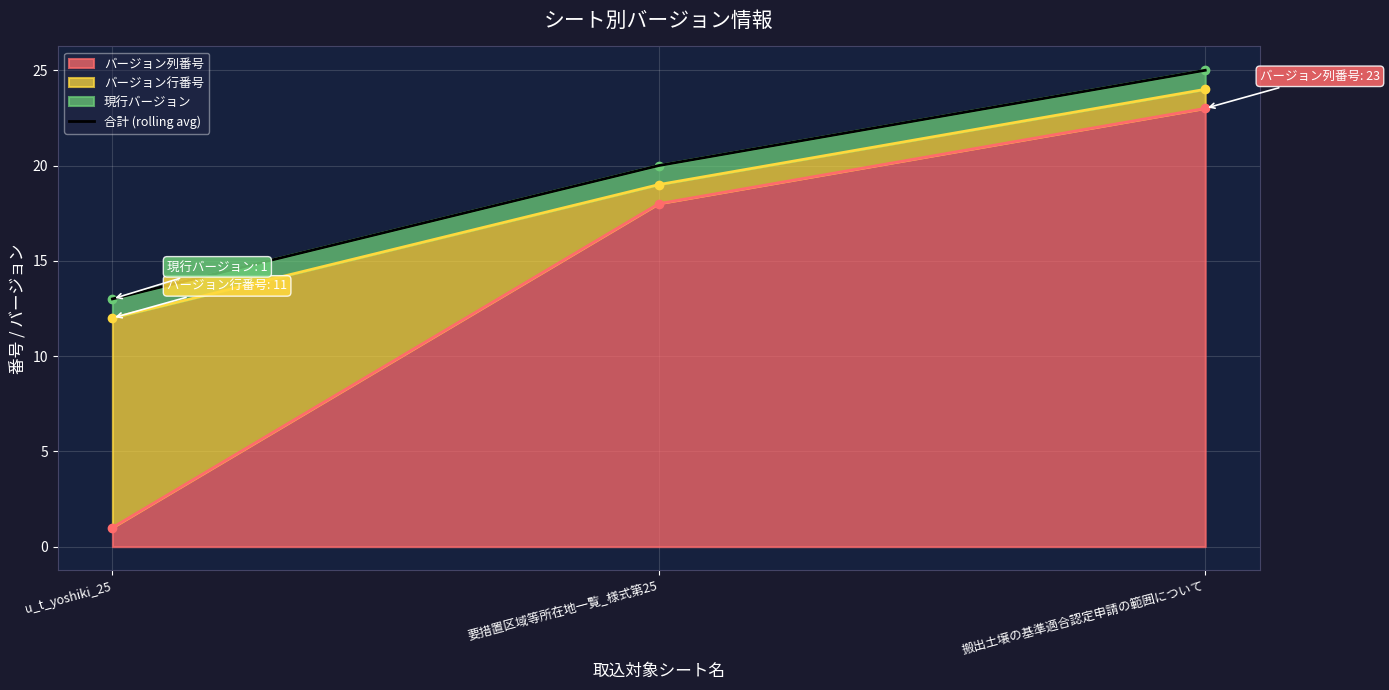

At which label is the value closest to 19?

要措置区域等所在地一覧_様式第25